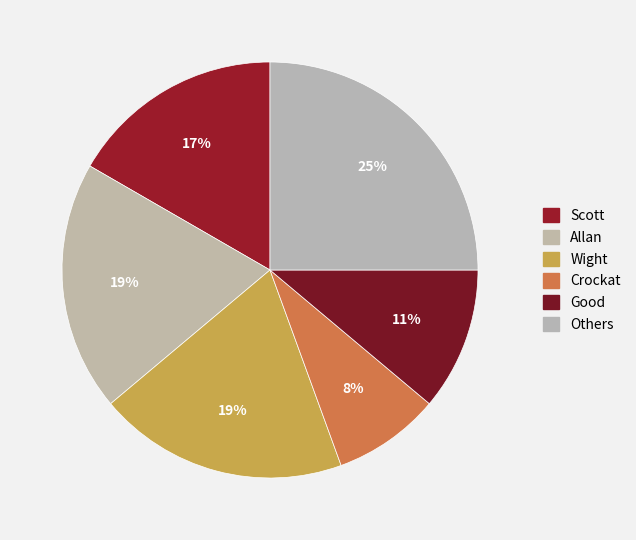

To the nearest percent, what is the average slice percentage?

17%